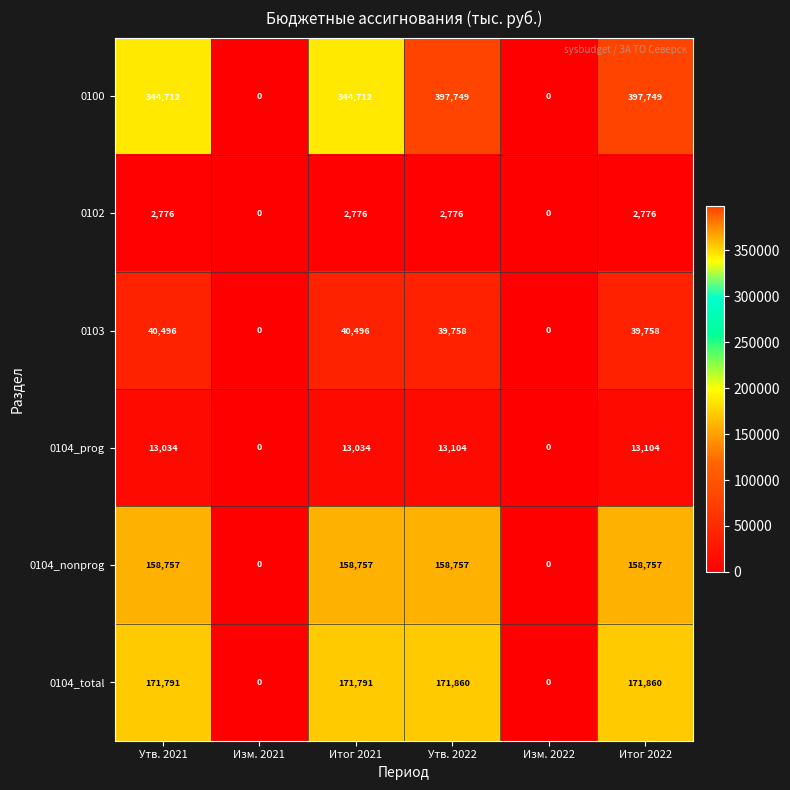

What is the maximum value for 0104_total?

171860